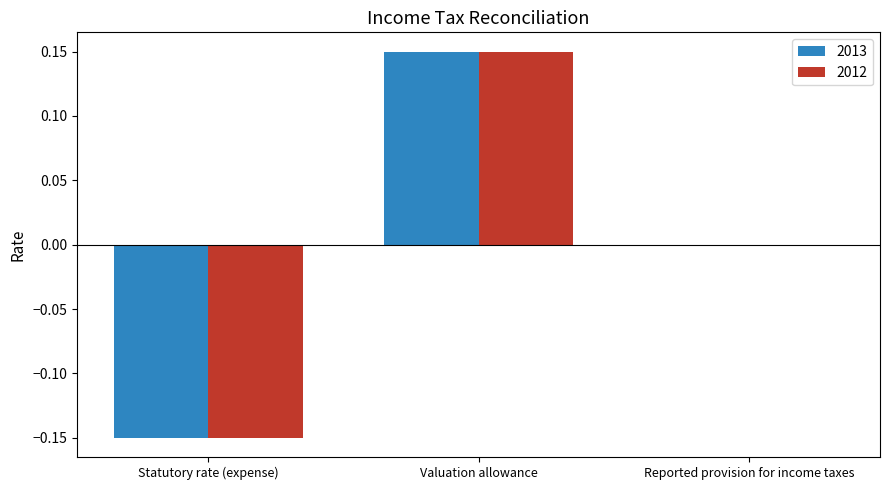

True or false: 2013 has a value of -0.1 at Reported provision for income taxes.

False